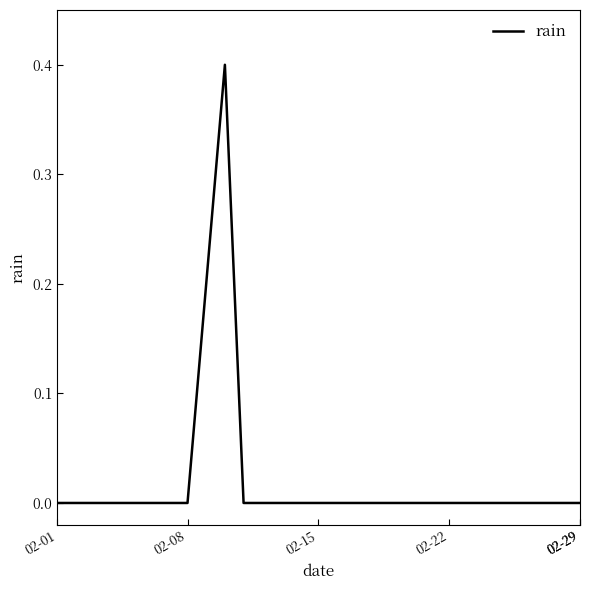

What is the maximum value shown in the chart?

0.4